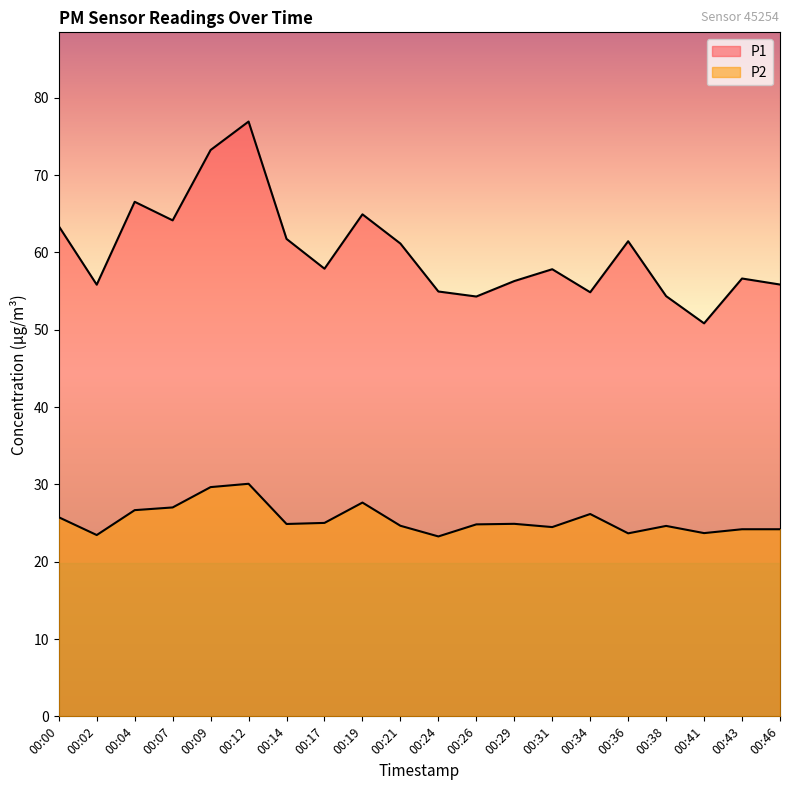

At which category is the sum across all series the highest?

00:12